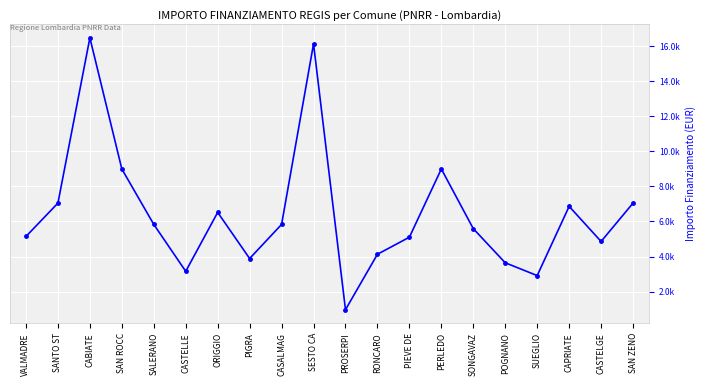

Rank the categories by value from lowest to highest.

PROSERPI, SUEGLIO, CASTELLE, POGNANO, PIGRA, RONCARO, CASTELGE, PIEVE DE, VALMADRE, SONGAVAZ, CASALMAG, SALERANO, ORIGGIO, CAPRIATE, SANTO ST, SAN ZENO, SAN ROCC, PERLEDO, SESTO CA, CABIATE